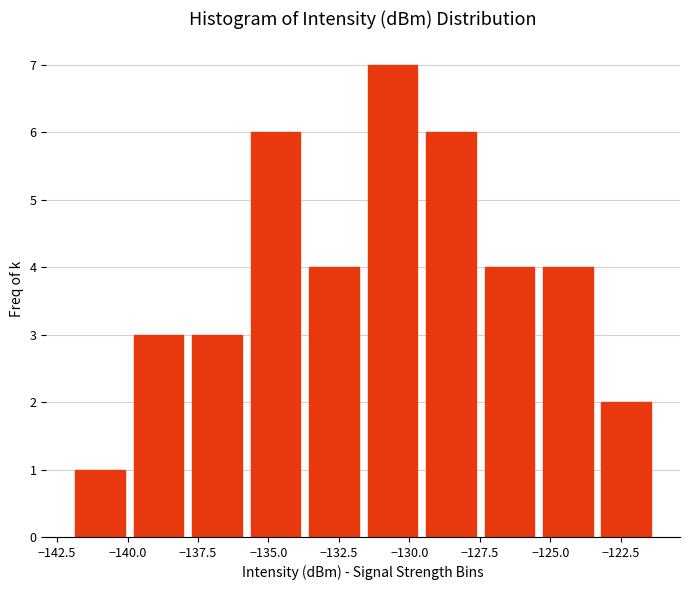

Reading left to right, list every bar in this chart as the range it spans on the x-axis followed by its height. Neither the bar edges nor the heights are printed on the chart, so give them approximately, as read against the axes.

-142.0 to -140.0: 1
-140.0 to -138.0: 3
-138.0 to -136.0: 3
-136.0 to -133.5: 6
-133.5 to -131.5: 4
-131.5 to -129.5: 7
-129.5 to -127.5: 6
-127.5 to -125.5: 4
-125.5 to -123.5: 4
-123.5 to -121.5: 2